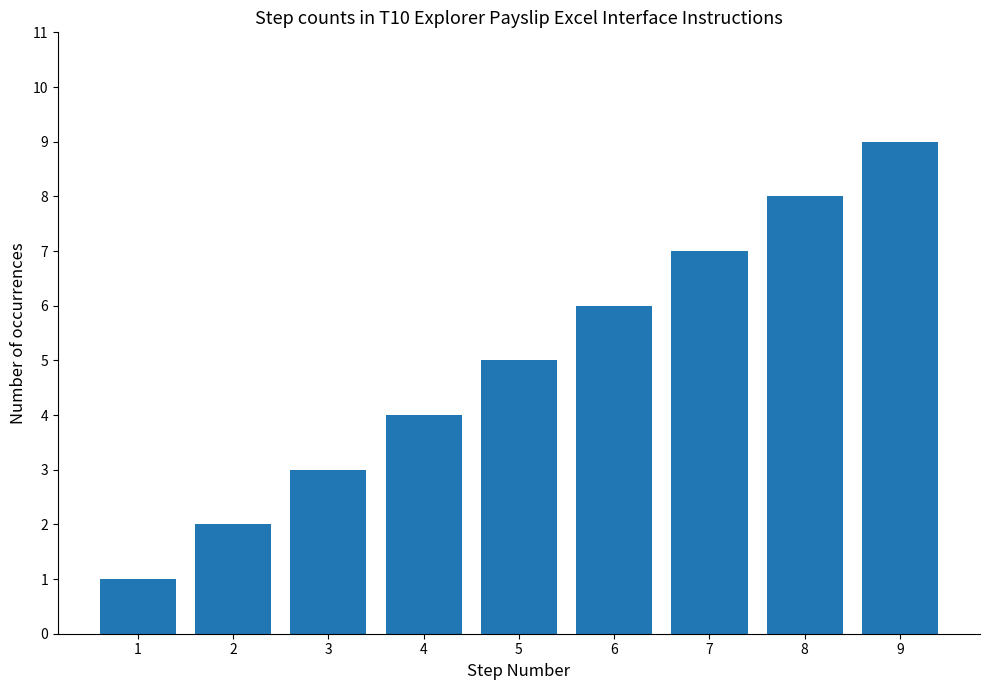

What is the value of the 4th bar from the left?

4